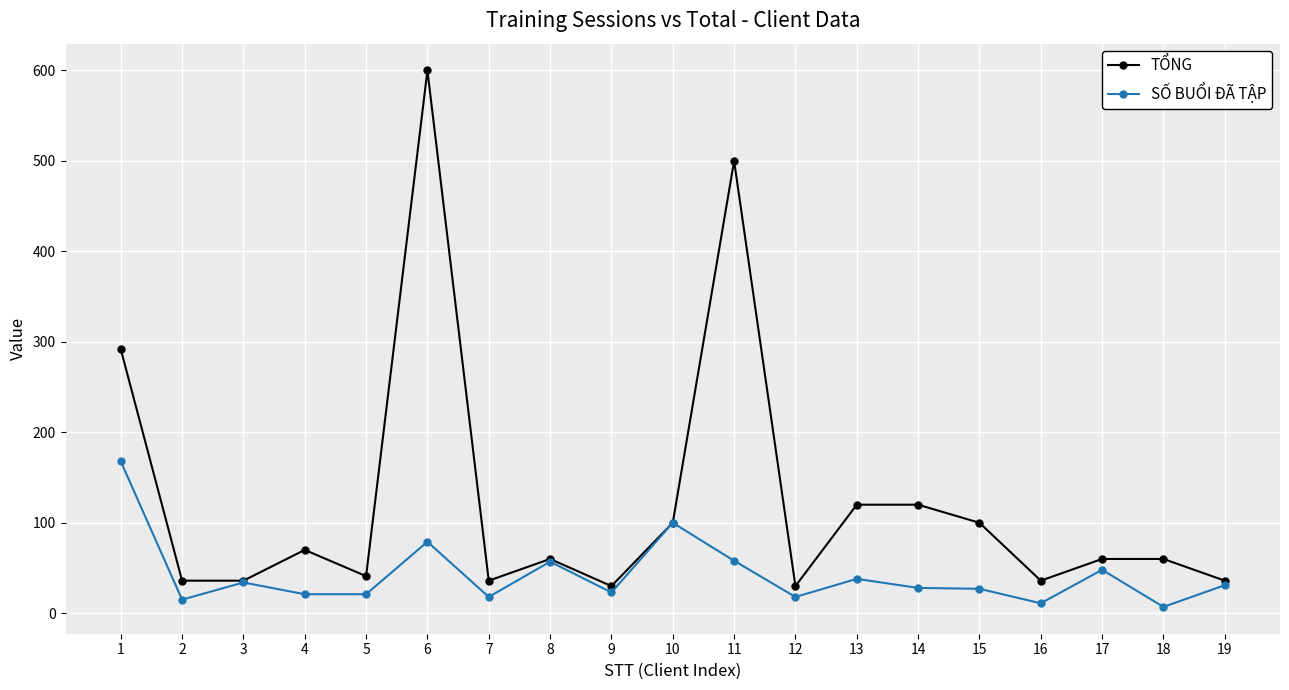

What is the value of the SỐ BUỔI ĐÃ TẬP point at the 1st from the left?

168